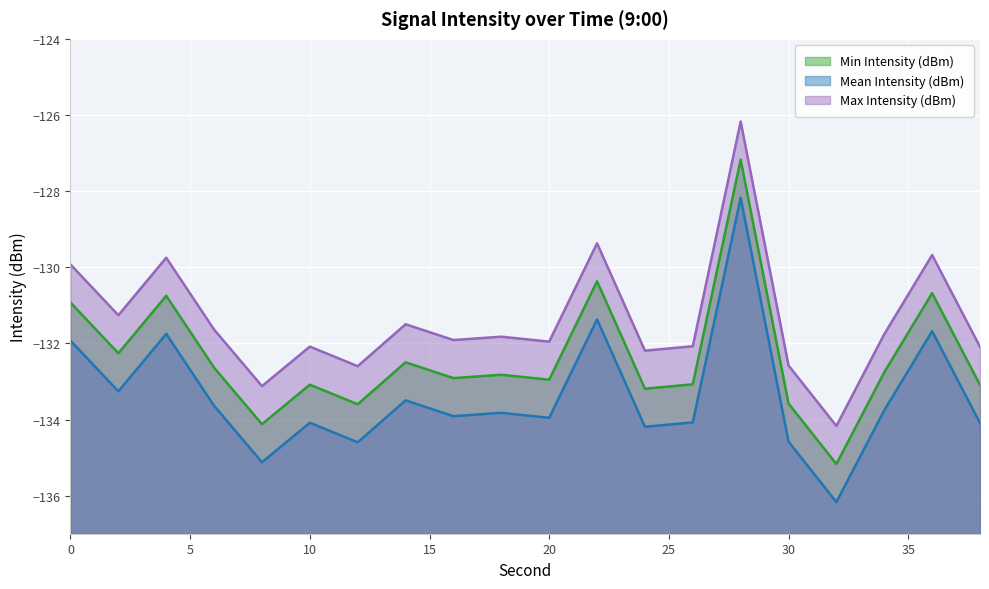

Reading right to left, list all the values displayed in this chart.

Min Intensity (dBm): 38=-133.1	36=-130.7	34=-132.8	32=-135.2	30=-133.6	28=-127.2	26=-133.1	24=-133.2	22=-130.4	20=-133.0	18=-132.8	16=-132.9	14=-132.5	12=-133.6	10=-133.1	8=-134.1	6=-132.6	4=-130.8	2=-132.3	0=-130.9
Mean Intensity (dBm): 38=-134.1	36=-131.7	34=-133.8	32=-136.2	30=-134.6	28=-128.2	26=-134.1	24=-134.2	22=-131.4	20=-134.0	18=-133.8	16=-133.9	14=-133.5	12=-134.6	10=-134.1	8=-135.1	6=-133.6	4=-131.8	2=-133.3	0=-131.9
Max Intensity (dBm): 38=-132.1	36=-129.7	34=-131.8	32=-134.2	30=-132.6	28=-126.2	26=-132.1	24=-132.2	22=-129.4	20=-132.0	18=-131.8	16=-131.9	14=-131.5	12=-132.6	10=-132.1	8=-133.1	6=-131.6	4=-129.8	2=-131.3	0=-129.9